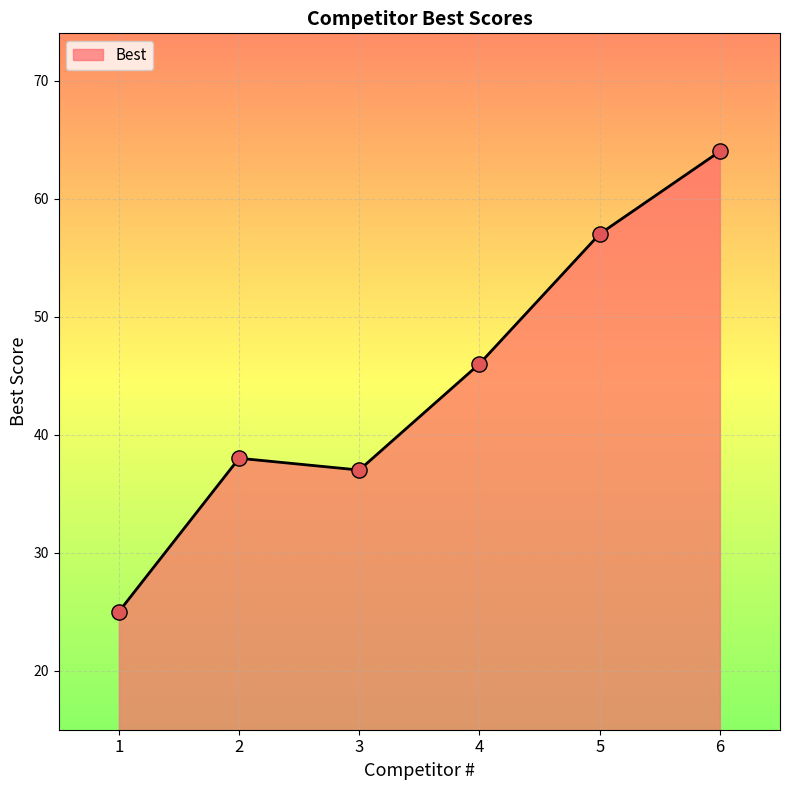

Which has a higher value, 3 or 4?

4